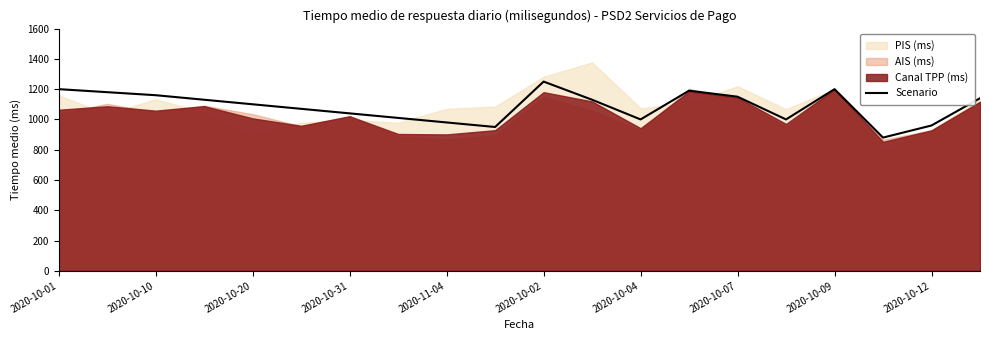

What is the highest value of the Scenario series?

1250